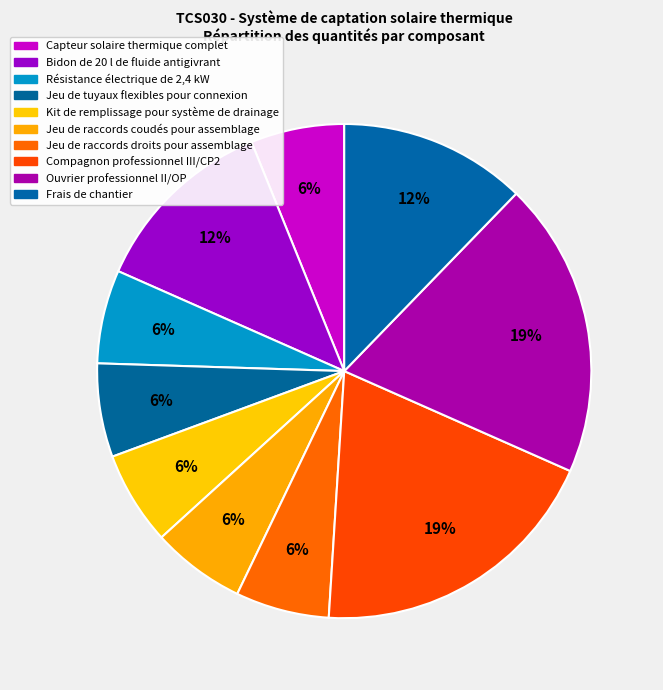

What portion of the pie excludes Capteur solaire thermique complet?

93.9%